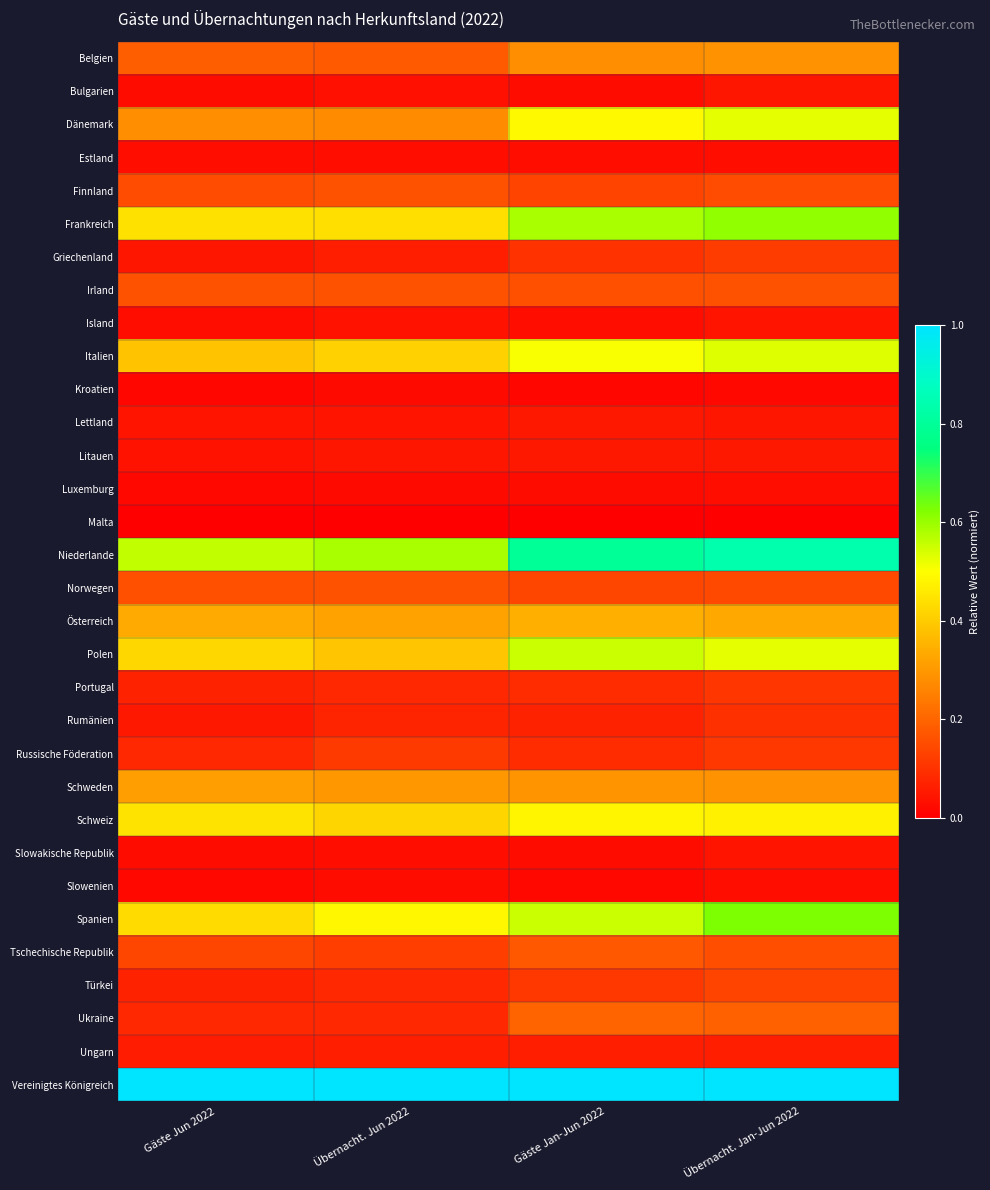

Which series has the largest range (max minus min)?

Niederlande